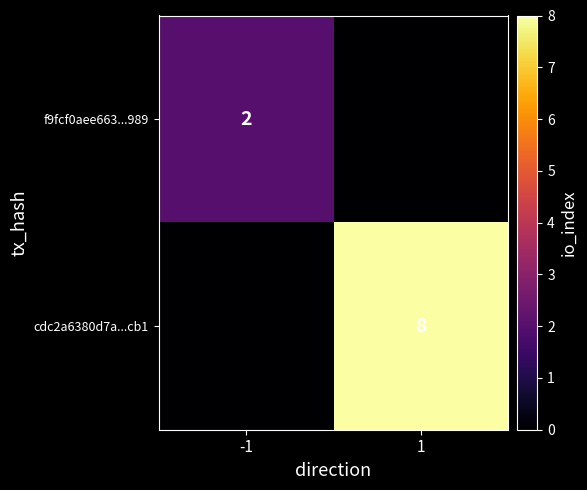

The cdc2a6380d7a...cb1 series shows 8 at 1. True or false?

True